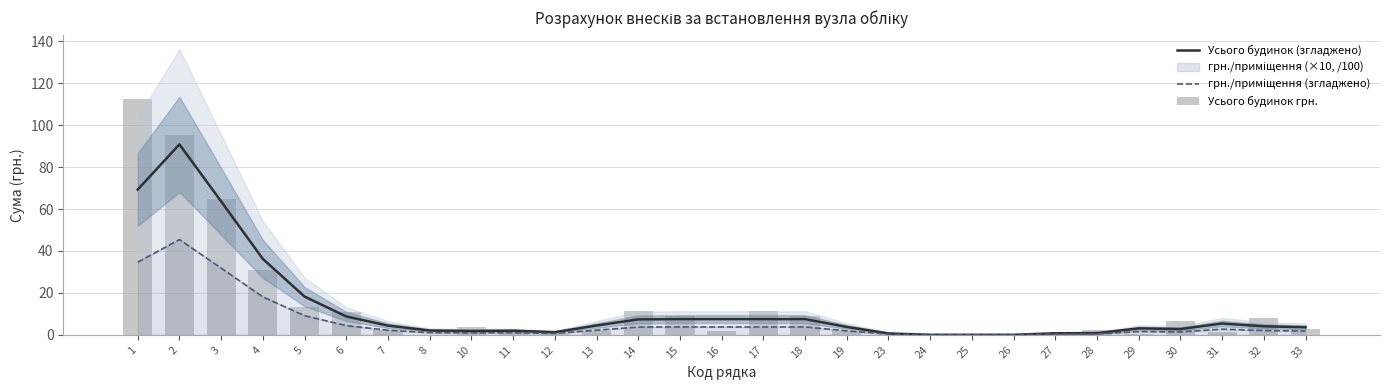

What is the difference between the maximum and minimum values in the Усього будинок (згладжено) series?

90.8